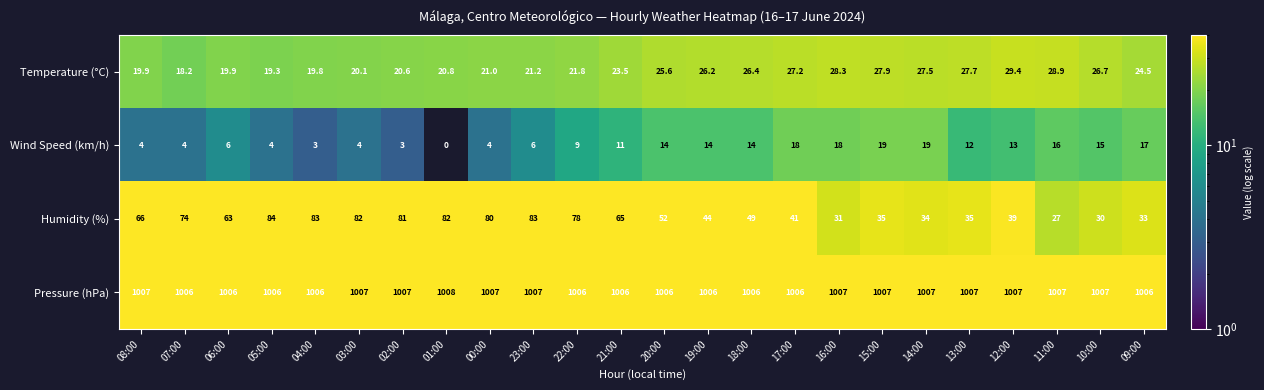

Which series changed the most between 20:00 and 13:00?

Humidity (%)